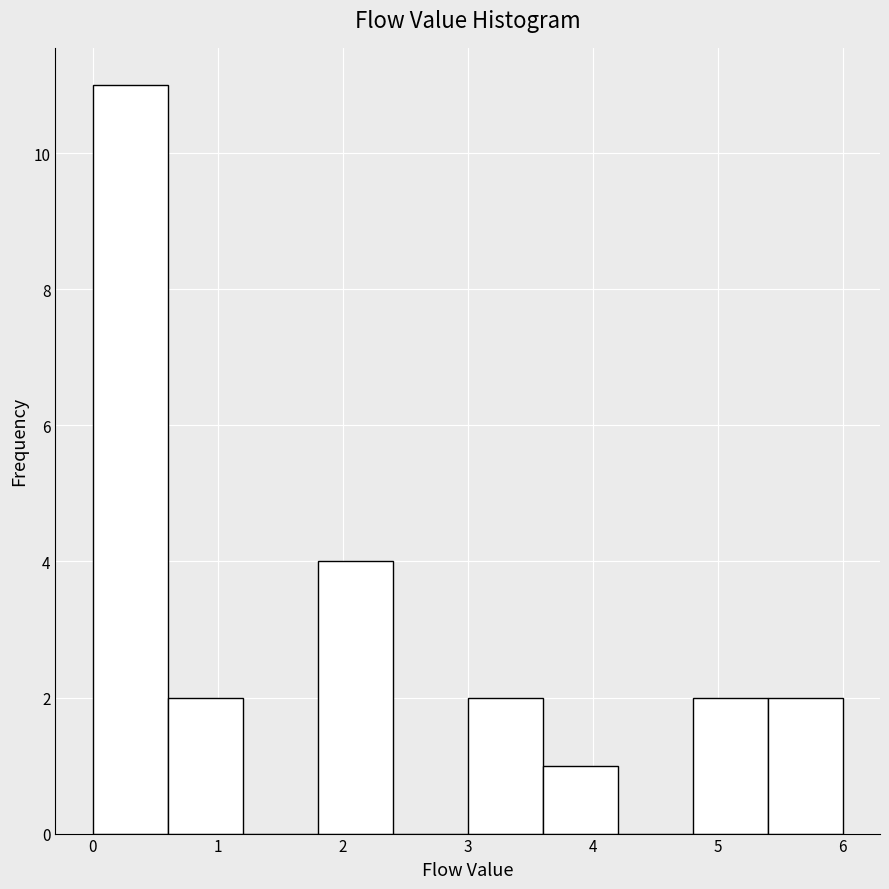

Which range on the x-axis has the tallest bar?

0.0 to 0.6